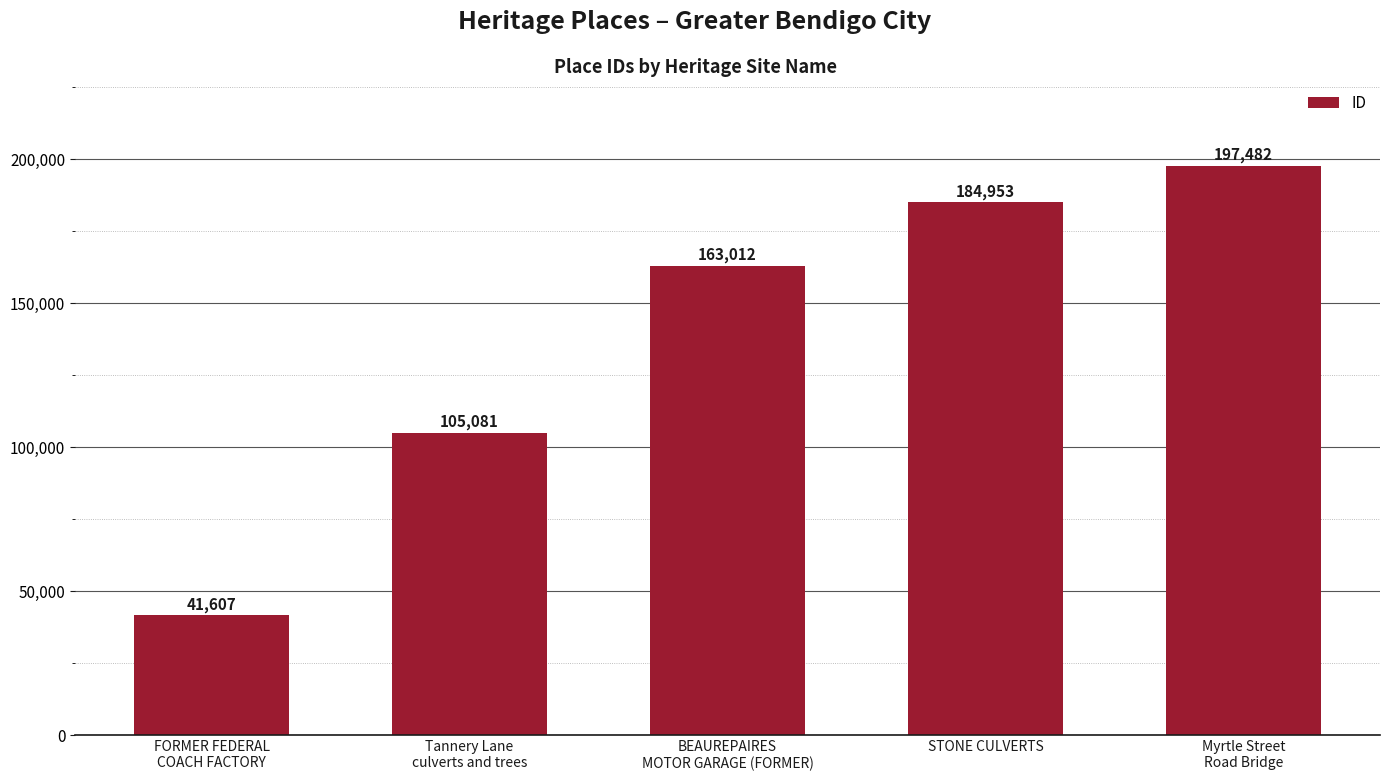

Is it true that the value at FORMER FEDERAL
COACH FACTORY is 41607?

True